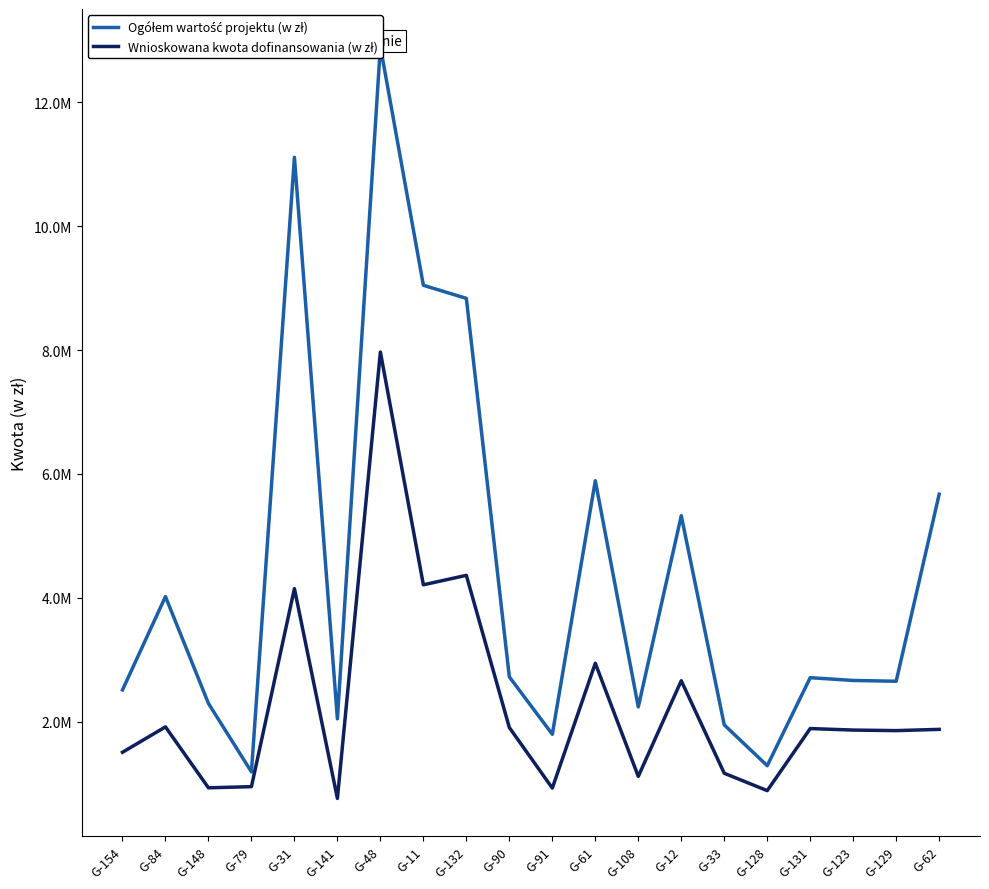

What is the value of the Ogółem wartość projektu (w zł) point at the 11th from the left?

1799900.0